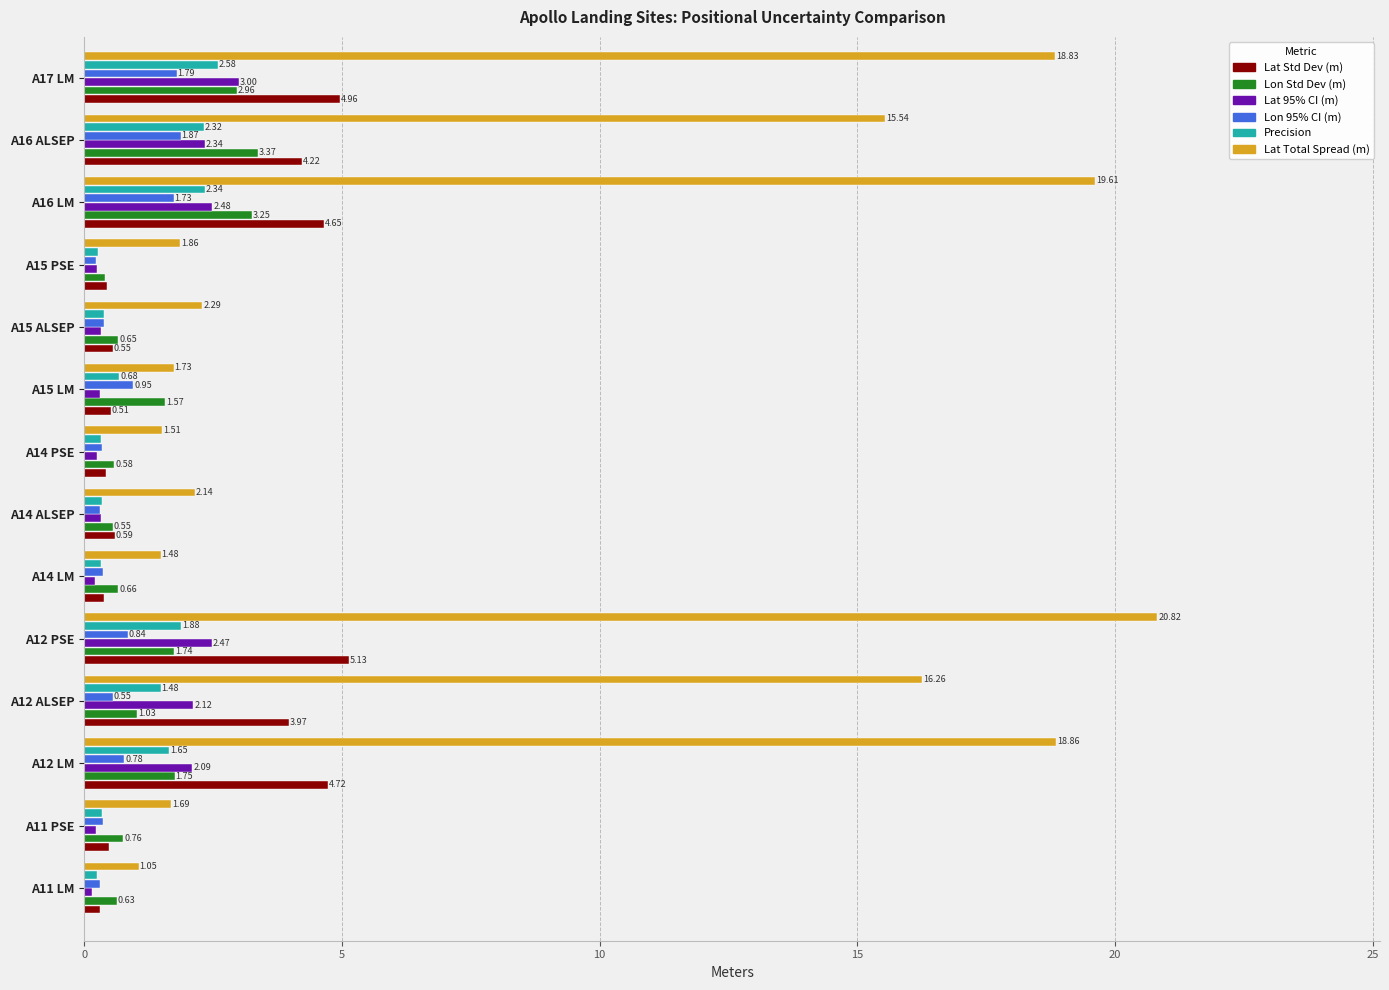

What is the difference between the maximum and minimum values in the Lat Total Spread (m) series?

19.8